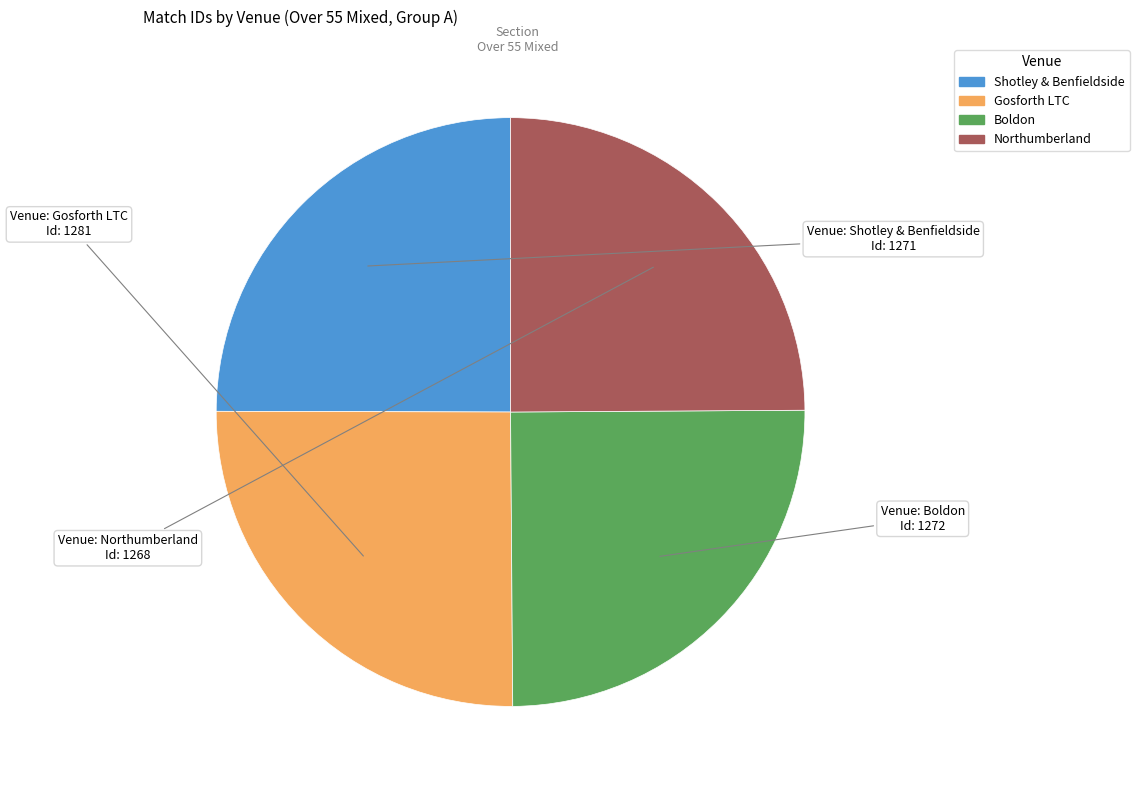

What is the ratio of the value at Gosforth LTC to the value at Boldon?

1.0